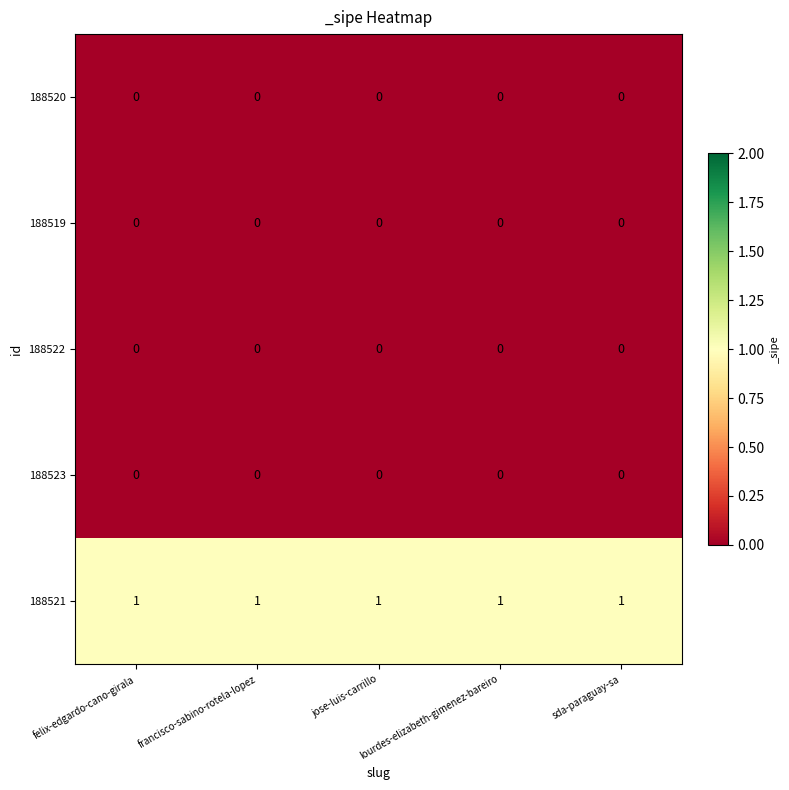

The 188521 series shows 0 at jose-luis-carrillo. True or false?

False